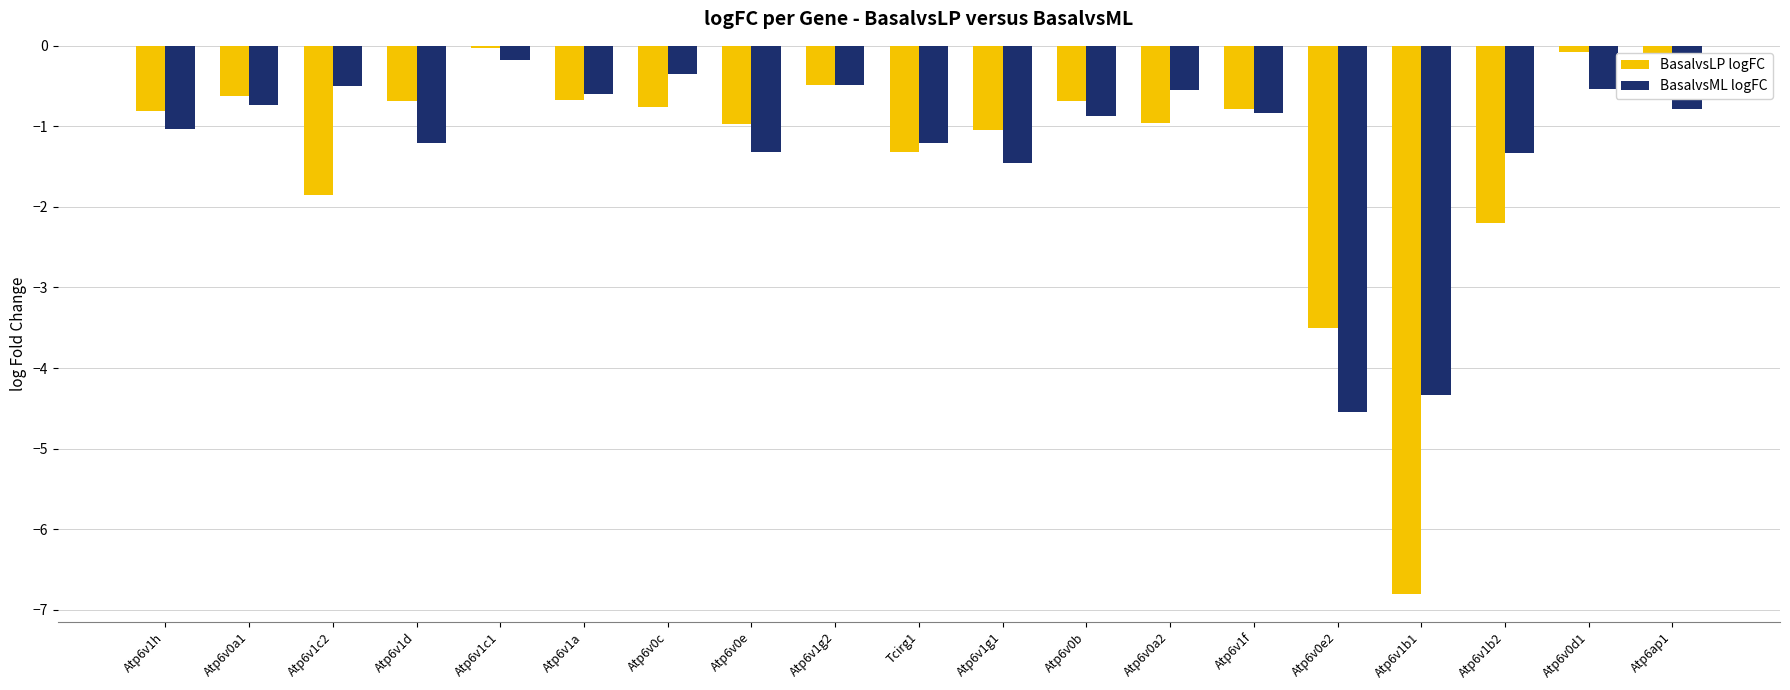

True or false: BasalvsLP logFC has a value of -0.7 at Atp6v1d.

True